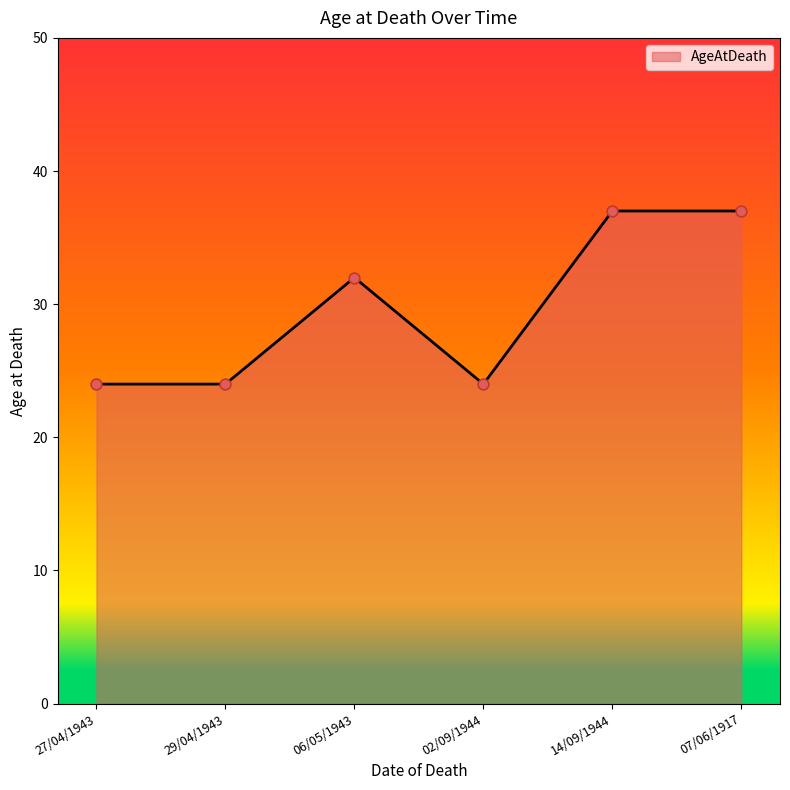

What is the change in value from 06/05/1943 to 14/09/1944?

+5